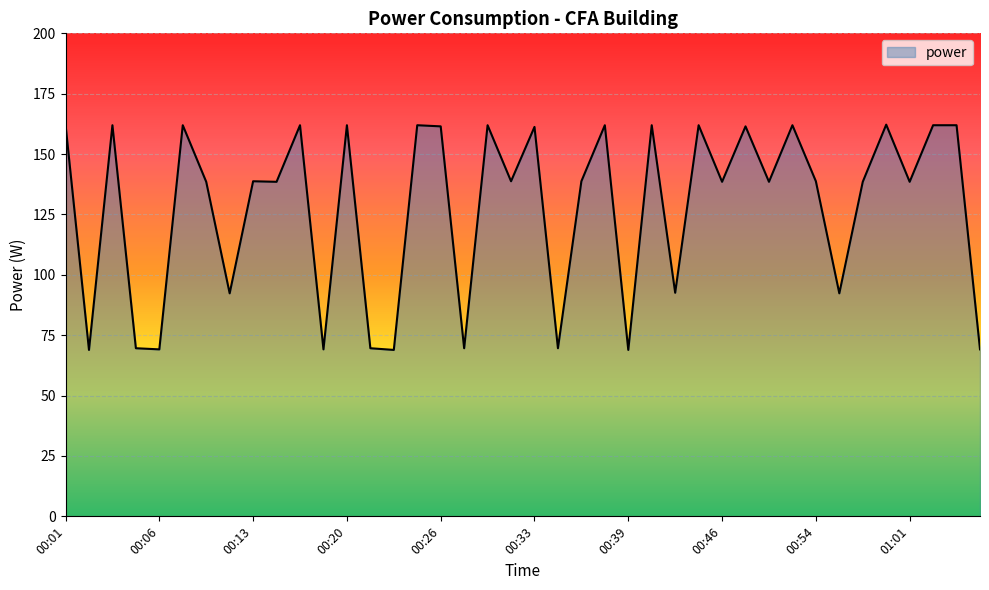

What is the minimum value shown in the chart?

68.9